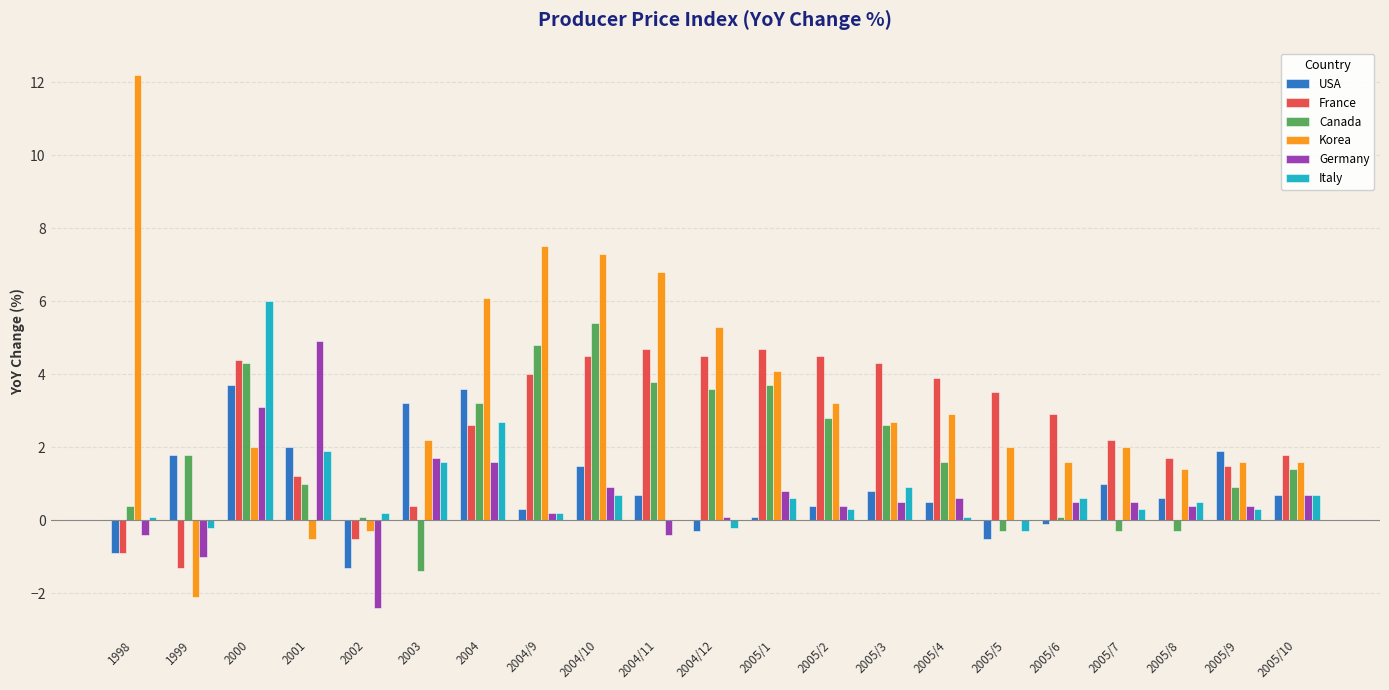

Which series changed the most between 1998 and 2002?

Korea